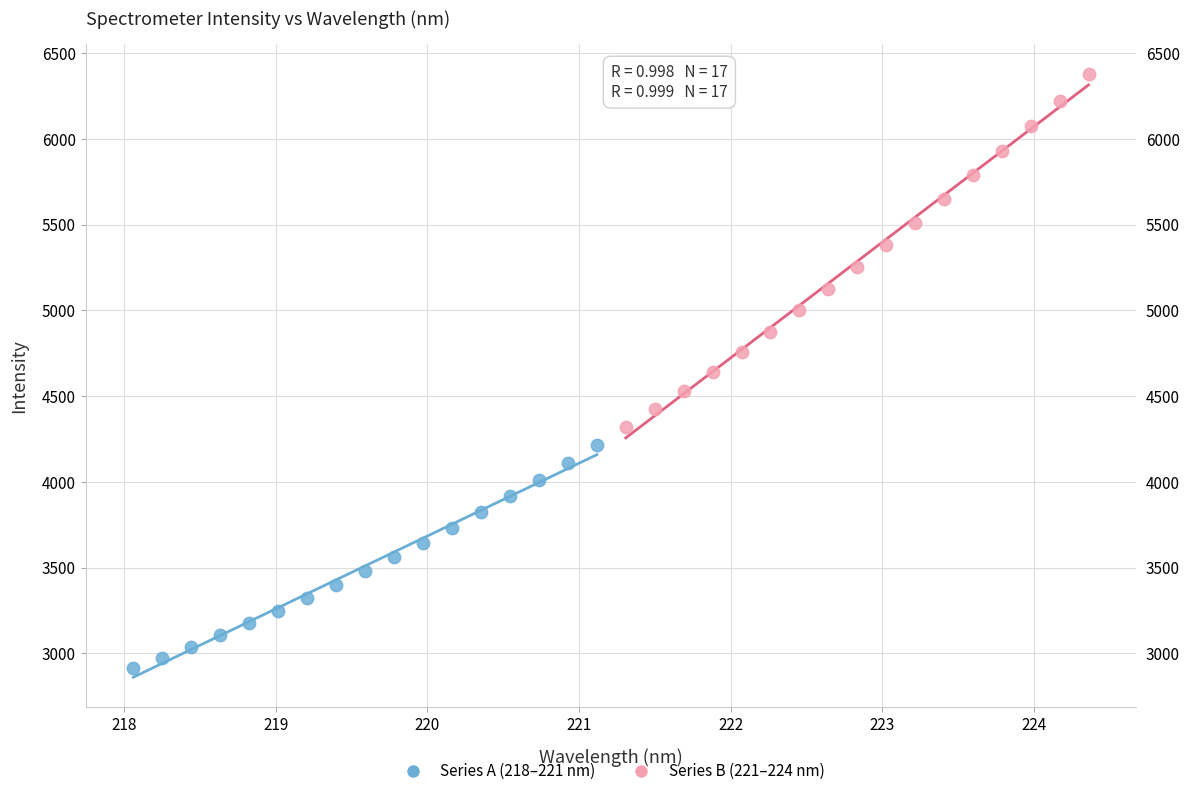

Which series has the widest spread of Y values?

Series B (221–224 nm)